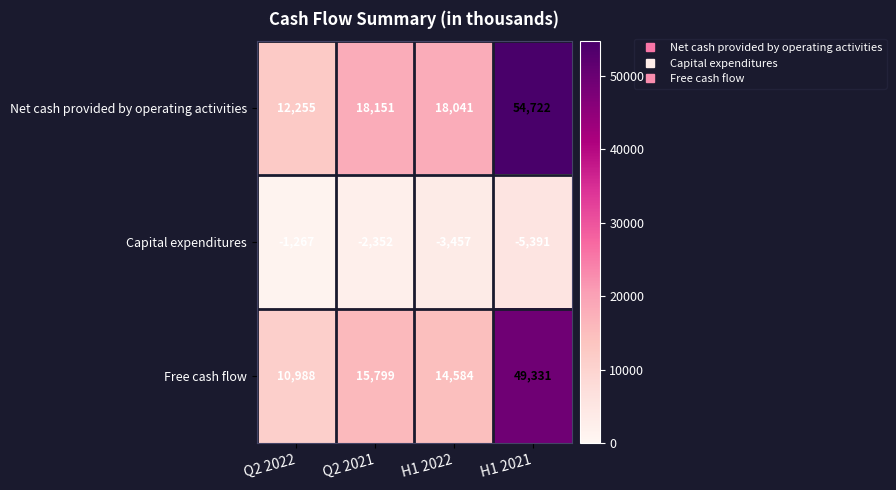

Rank the series by their maximum value, from highest to lowest.

Net cash provided by operating activities, Free cash flow, Capital expenditures